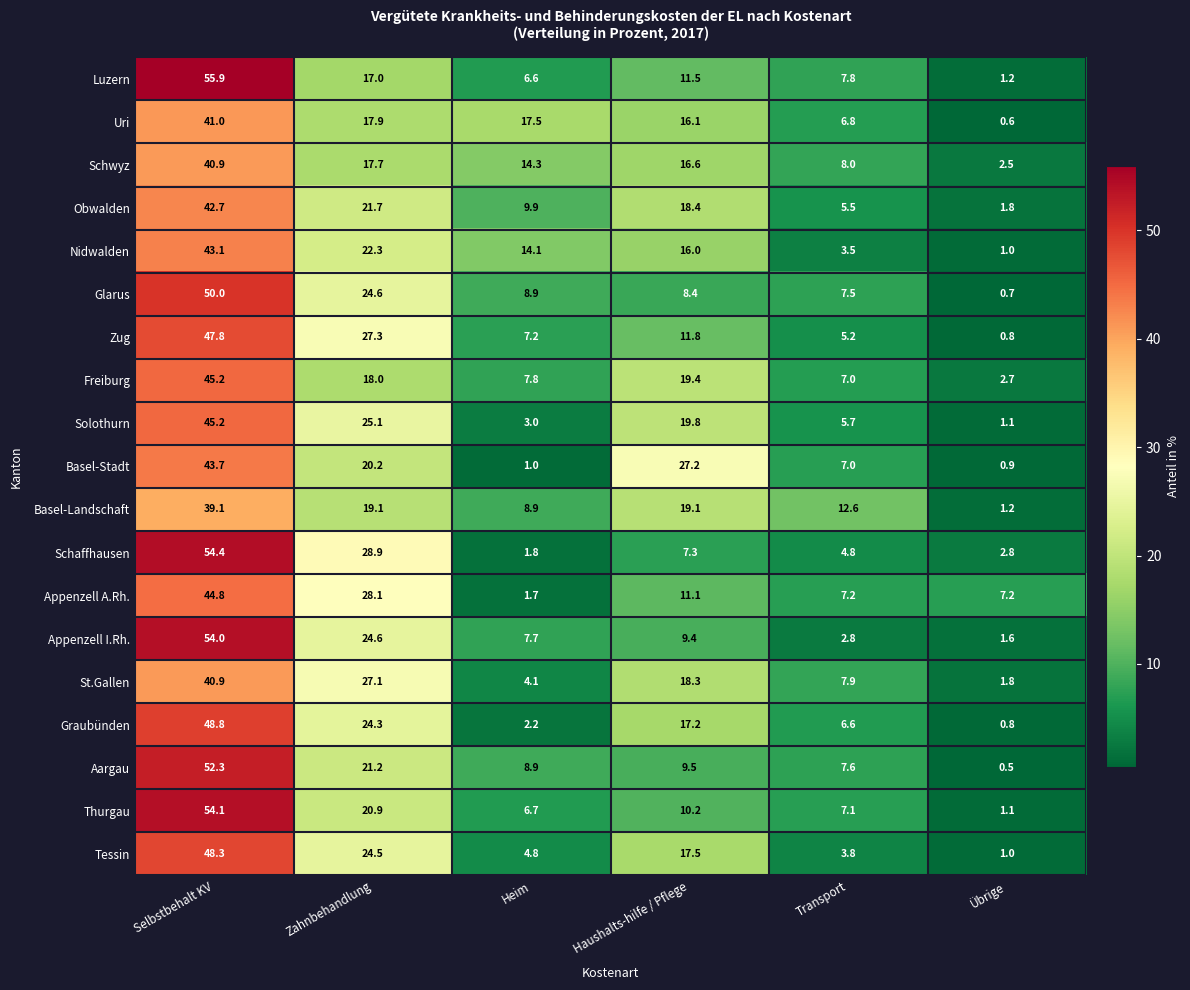

What is the sum of all Luzern values?

100.0